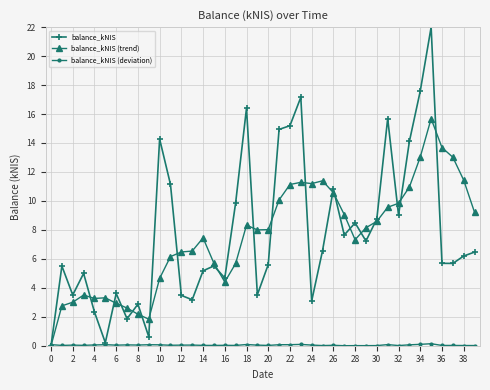

What is the sum of all balance_kNIS (trend) values?

301.9